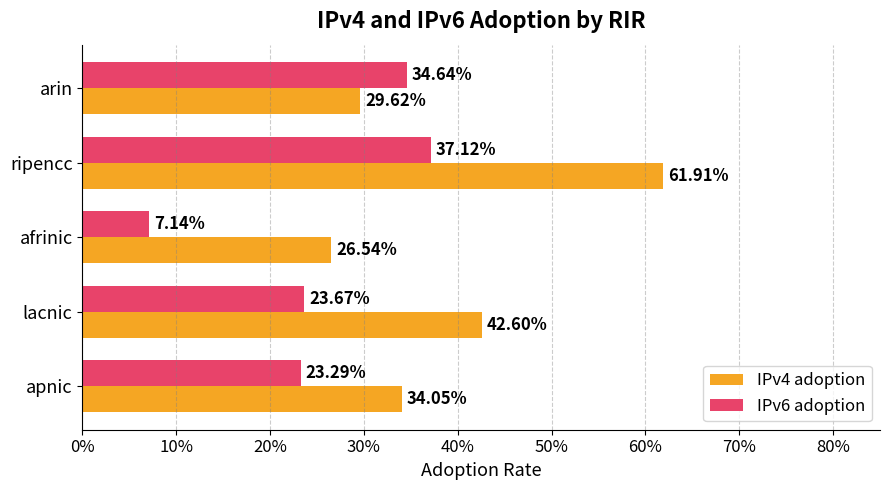

What position from the left is ripencc?

4